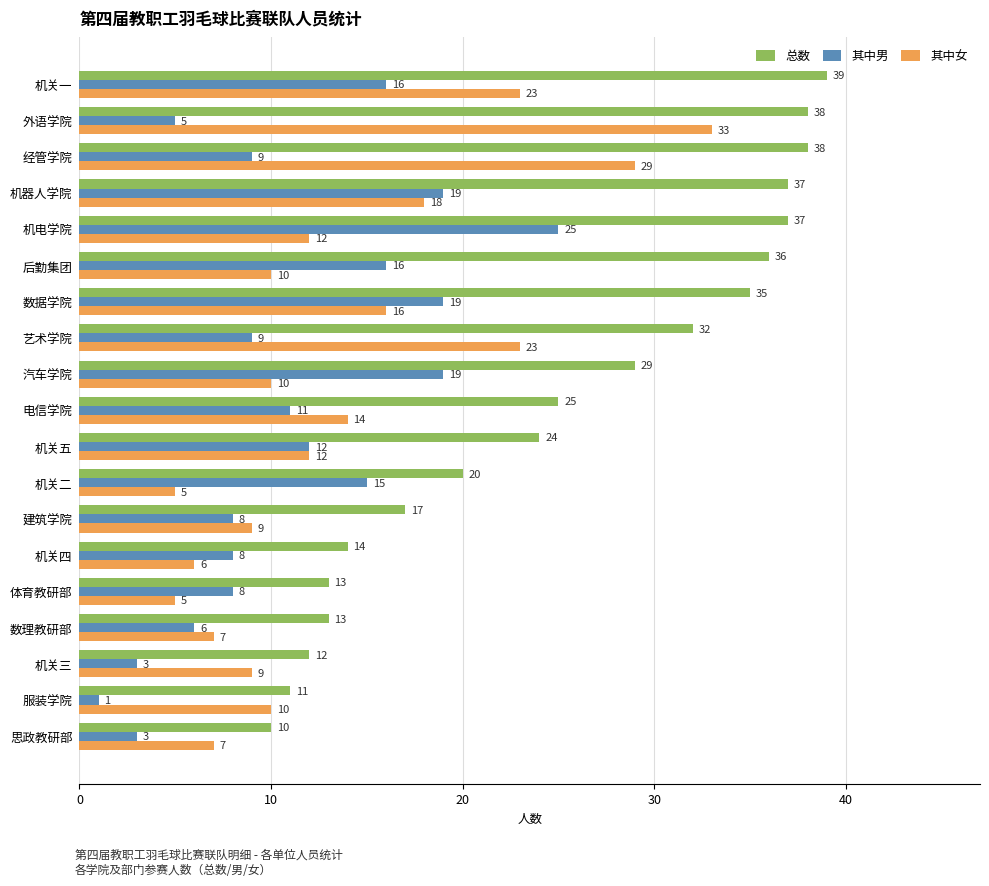

What is the sum of the 其中男 values at 机器人学院 and 体育教研部?

27